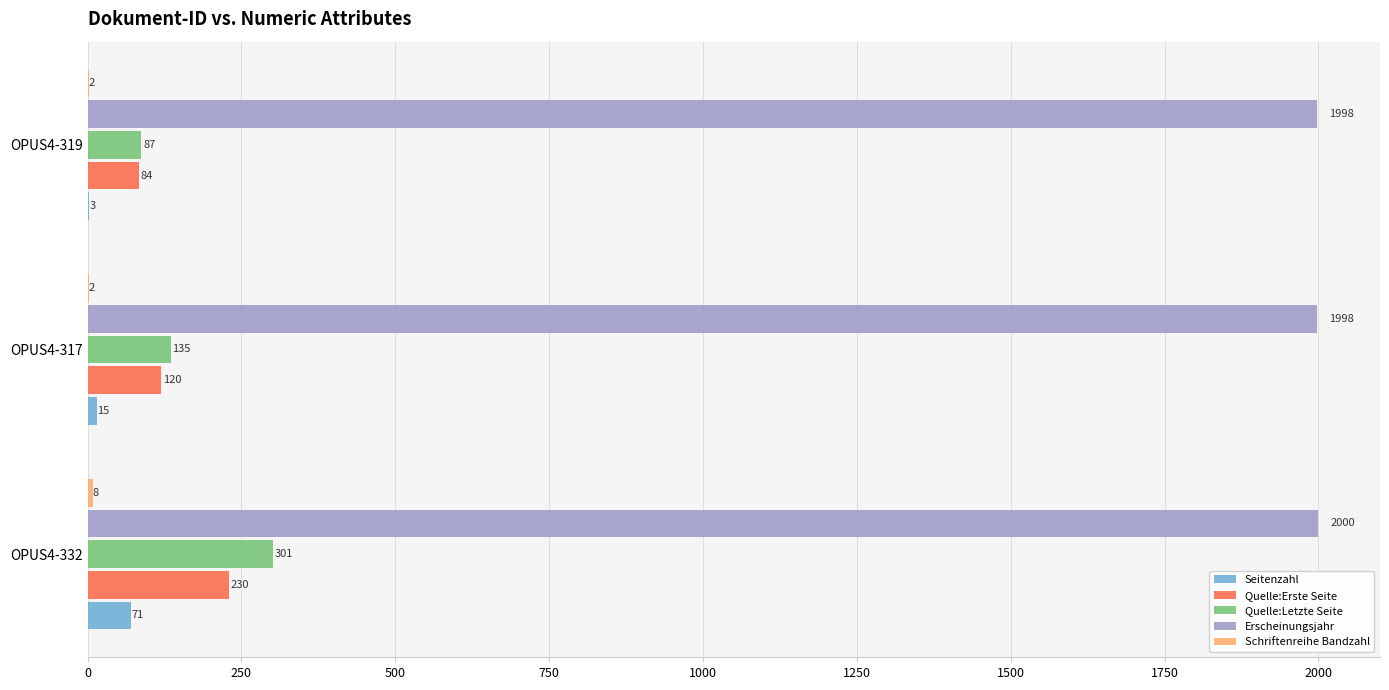

What is the highest value of the Quelle:Letzte Seite series?

301